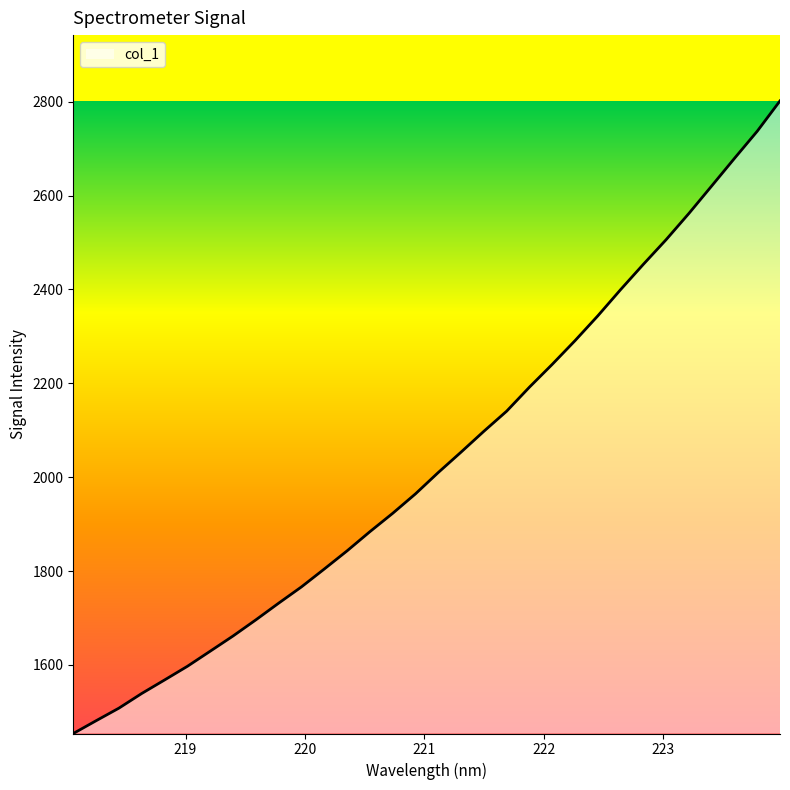

What is the difference between the maximum and minimum values?

1347.9